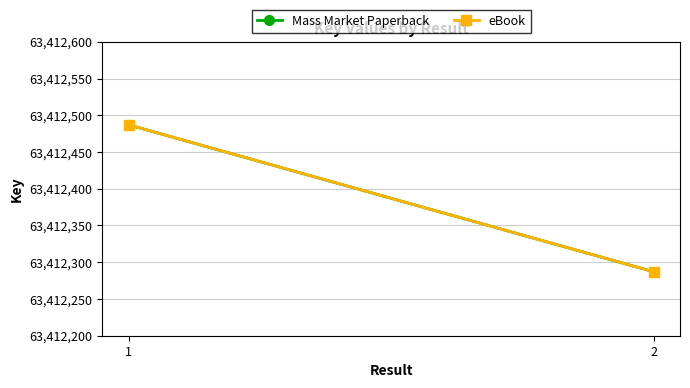

What is the value of the eBook point at the 2nd from the left?

63412287